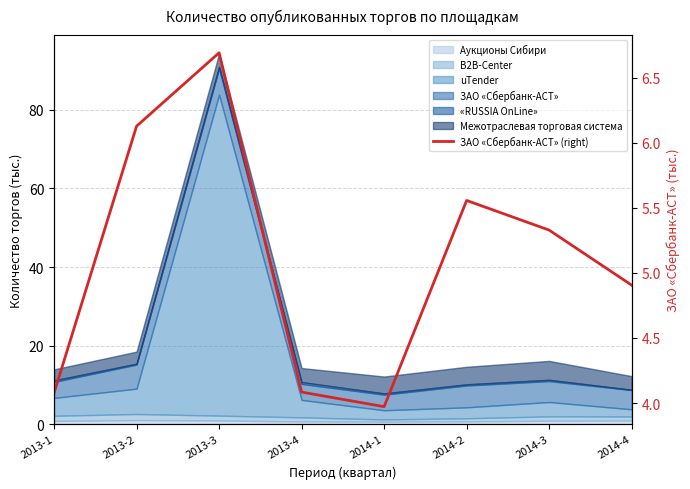

True or false: the data shows 3.7 at 2013-2.

False